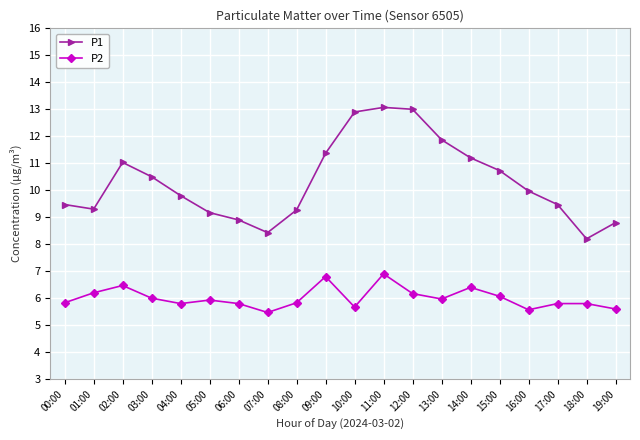

What is the average value of the P1 series?

10.3